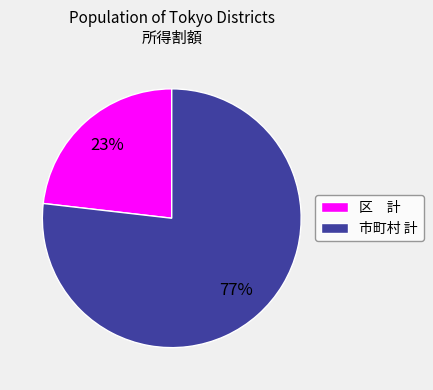

Do 市町村 計 and 区 計 together represent more than half of the pie?

Yes